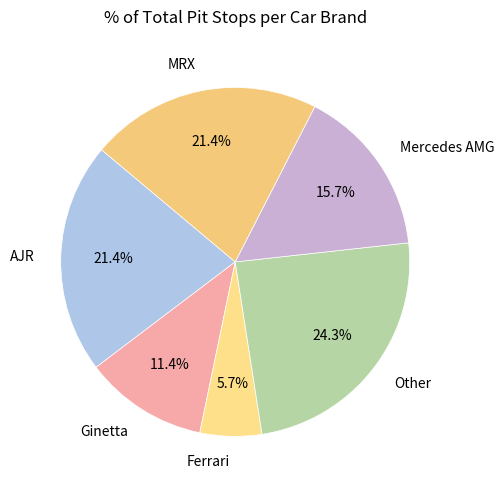

Which has a higher value, AJR or Ginetta?

AJR